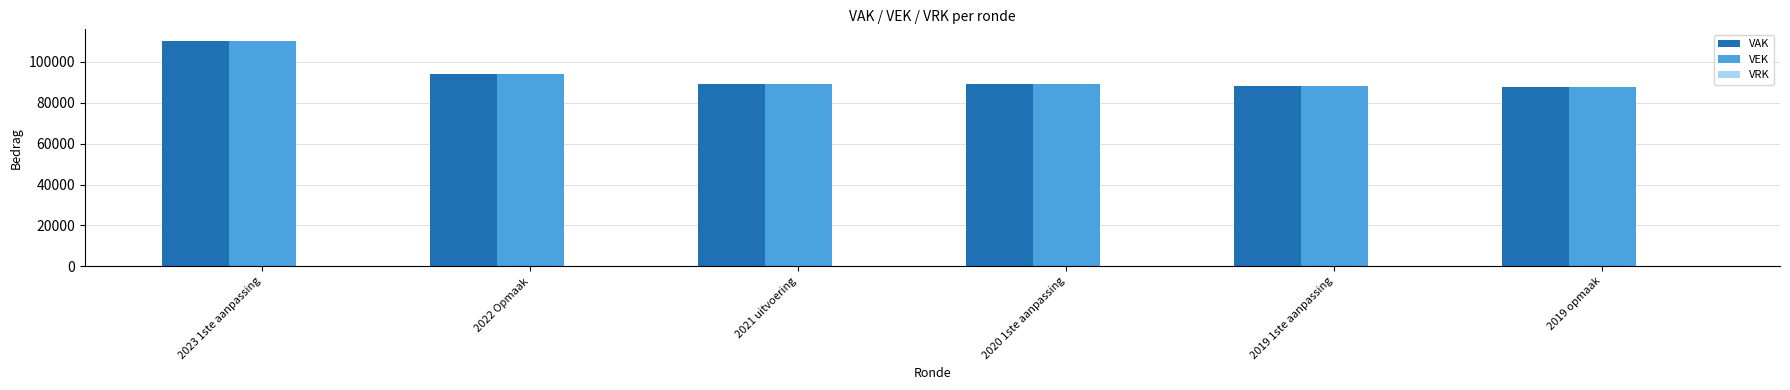

What is the greatest value displayed?

110443